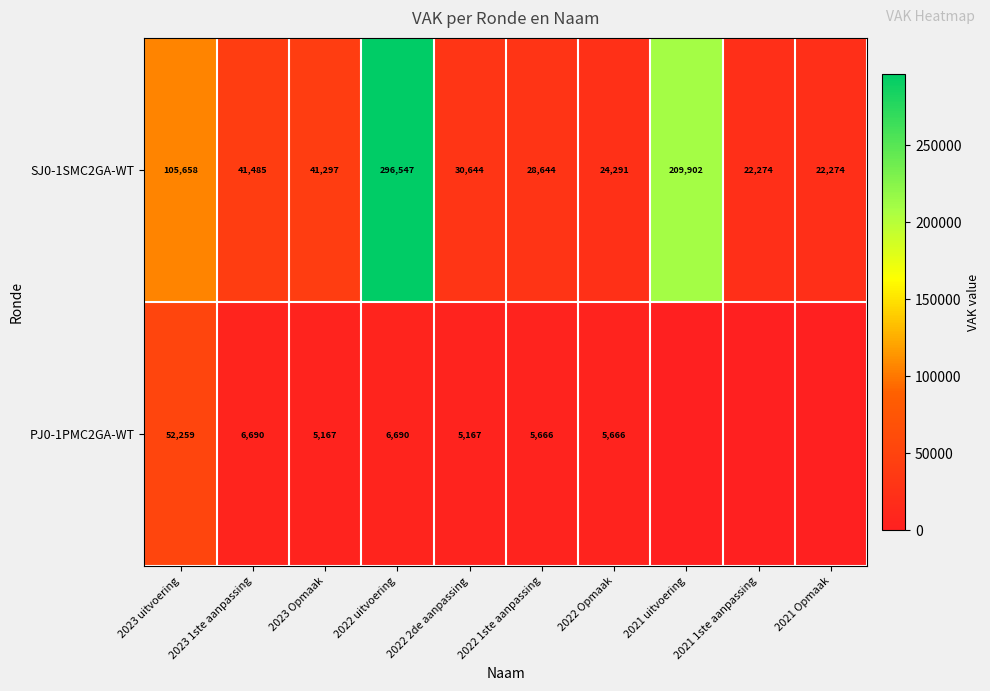

Is it true that SJ0-1SMC2GA-WT equals 28644 at 2022 1ste aanpassing?

True